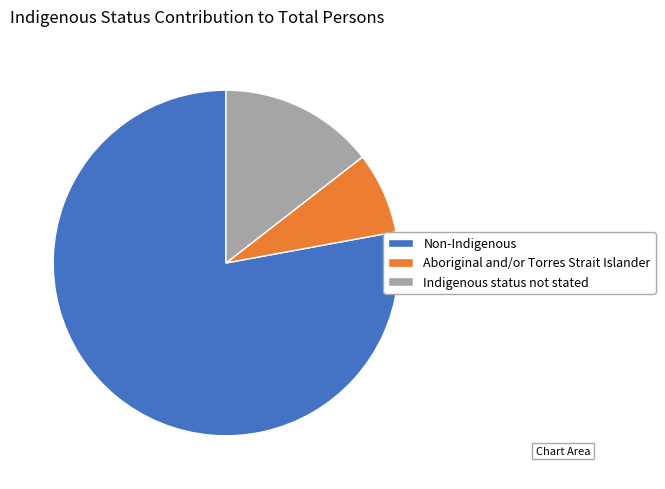

Rank the categories by value from highest to lowest.

Non-Indigenous, Indigenous status not stated, Aboriginal and/or Torres Strait Islander